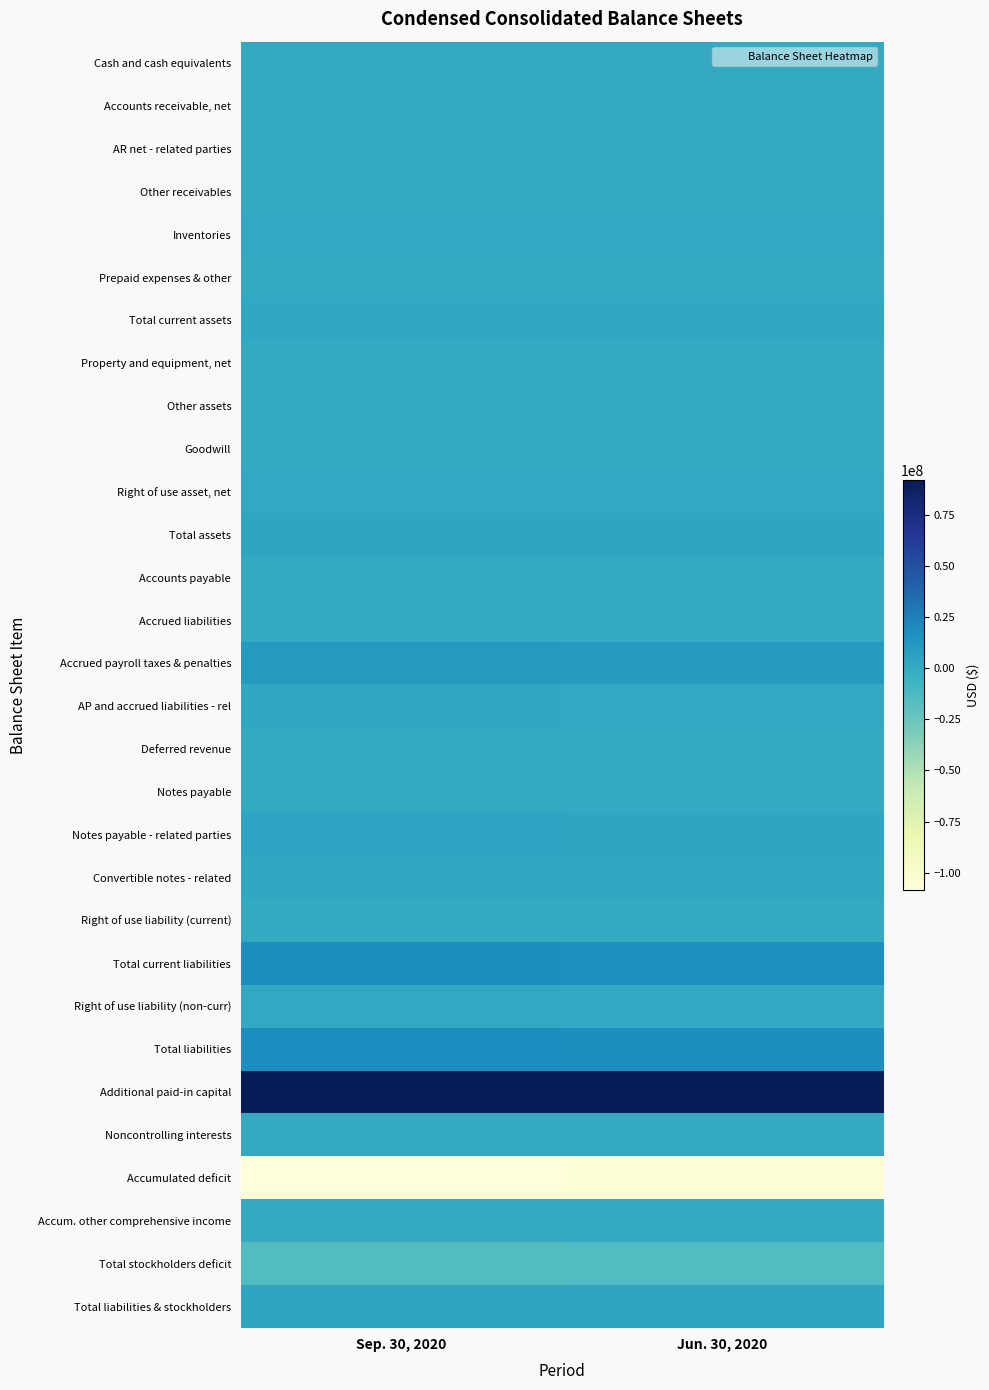

Reading left to right, extract all data points from this chart.

Cash and cash equivalents: Sep. 30, 2020=139403	Jun. 30, 2020=75165
Accounts receivable, net: Sep. 30, 2020=207747	Jun. 30, 2020=229167
AR net - related parties: Sep. 30, 2020=121615	Jun. 30, 2020=99357
Other receivables: Sep. 30, 2020=84016	Jun. 30, 2020=76013
Inventories: Sep. 30, 2020=691504	Jun. 30, 2020=650422
Prepaid expenses & other: Sep. 30, 2020=129042	Jun. 30, 2020=121413
Total current assets: Sep. 30, 2020=1373327	Jun. 30, 2020=1251537
Property and equipment, net: Sep. 30, 2020=297963	Jun. 30, 2020=240508
Other assets: Sep. 30, 2020=30000	Jun. 30, 2020=30000
Goodwill: Sep. 30, 2020=143152	Jun. 30, 2020=143152
Right of use asset, net: Sep. 30, 2020=1053322	Jun. 30, 2020=1118474
Total assets: Sep. 30, 2020=2897764	Jun. 30, 2020=2783671
Accounts payable: Sep. 30, 2020=149638	Jun. 30, 2020=297720
Accrued liabilities: Sep. 30, 2020=304823	Jun. 30, 2020=231865
Accrued payroll taxes & penalties: Sep. 30, 2020=10637282	Jun. 30, 2020=10519440
AP and accrued liabilities - rel: Sep. 30, 2020=1252826	Jun. 30, 2020=556317
Deferred revenue: Sep. 30, 2020=0	Jun. 30, 2020=176291
Notes payable: Sep. 30, 2020=93126	Jun. 30, 2020=93217
Notes payable - related parties: Sep. 30, 2020=3565314	Jun. 30, 2020=3053782
Convertible notes - related: Sep. 30, 2020=1875000	Jun. 30, 2020=1875000
Right of use liability (current): Sep. 30, 2020=228528	Jun. 30, 2020=225611
Total current liabilities: Sep. 30, 2020=18106537	Jun. 30, 2020=17029243
Right of use liability (non-curr): Sep. 30, 2020=824794	Jun. 30, 2020=892863
Total liabilities: Sep. 30, 2020=18931331	Jun. 30, 2020=17922106
Additional paid-in capital: Sep. 30, 2020=91904874	Jun. 30, 2020=91904874
Noncontrolling interests: Sep. 30, 2020=56836	Jun. 30, 2020=51821
Accumulated deficit: Sep. 30, 2020=-108343963	Jun. 30, 2020=-107429607
Accum. other comprehensive income: Sep. 30, 2020=6312	Jun. 30, 2020=-7897
Total stockholders deficit: Sep. 30, 2020=-16033567	Jun. 30, 2020=-15138435
Total liabilities & stockholders: Sep. 30, 2020=2897764	Jun. 30, 2020=2783671